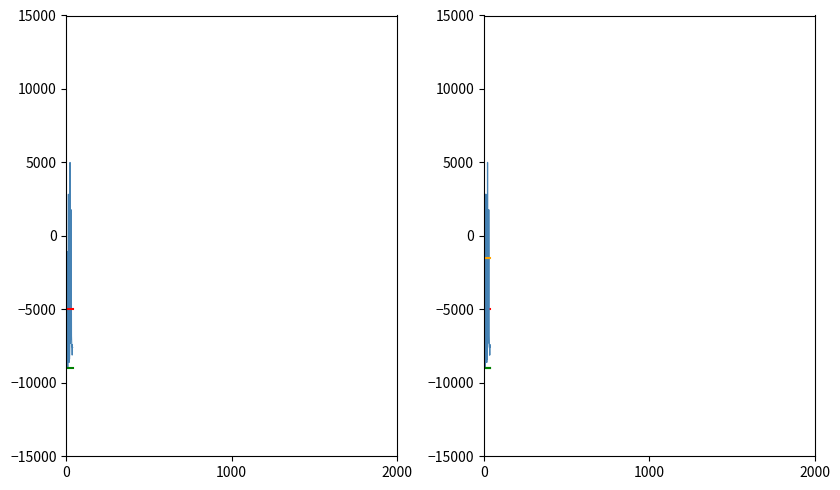

At which category is the sum across all series the highest?

23